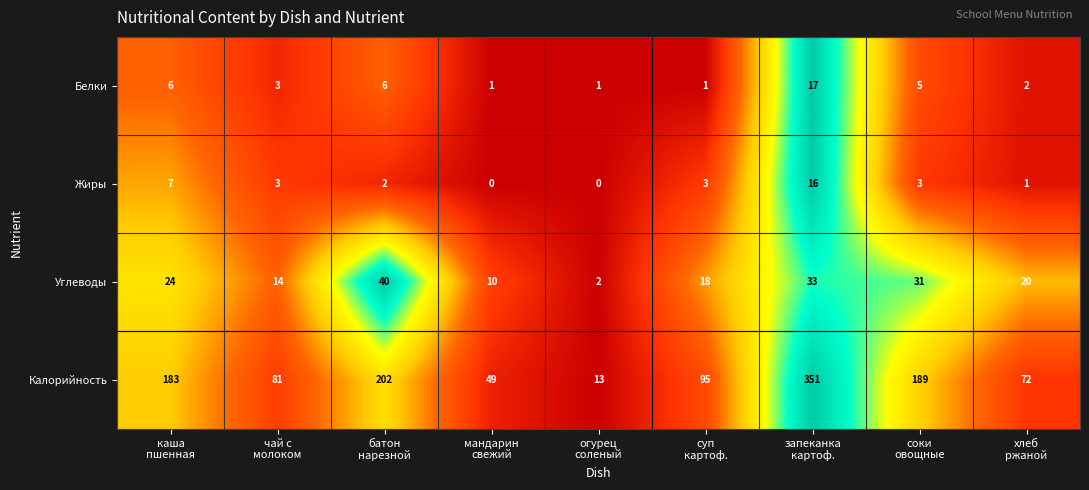

At which category is the sum across all series the highest?

запеканка
картоф.